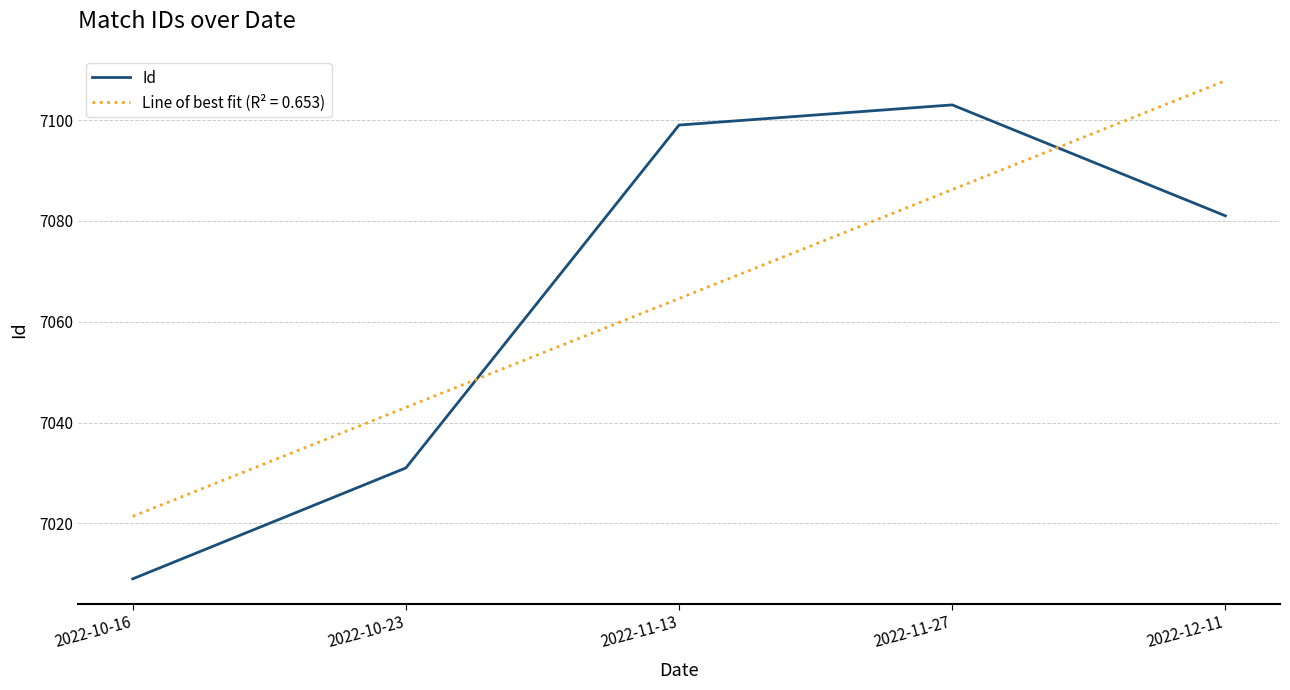

What is the difference between the highest and lowest values at 2022-10-16?

12.4